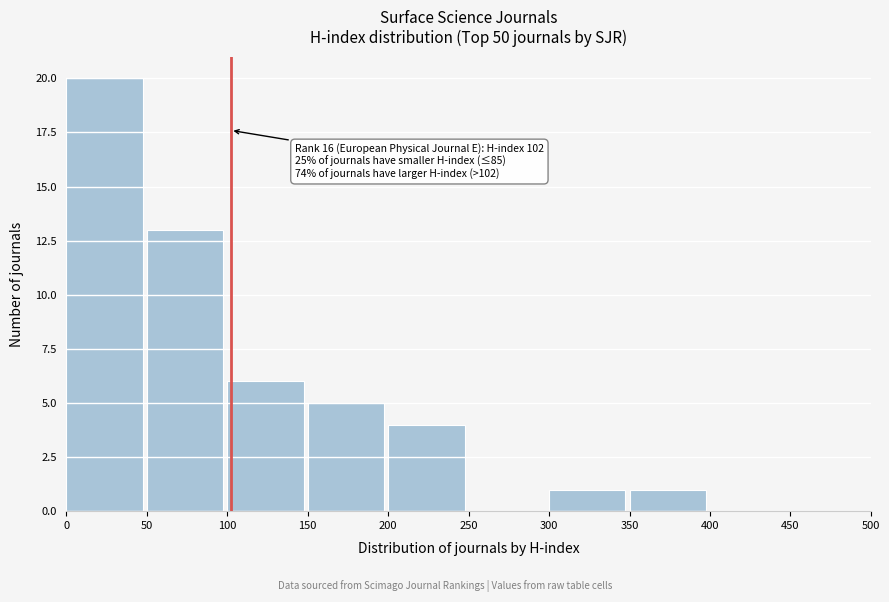

Which range on the x-axis has the tallest bar?

0 to 50